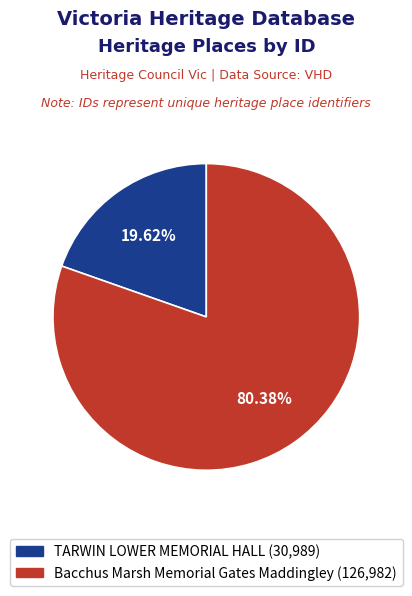

What is the ratio of the value at TARWIN LOWER MEMORIAL HALL to the value at Bacchus Marsh Memorial Gates Maddingley?

0.2